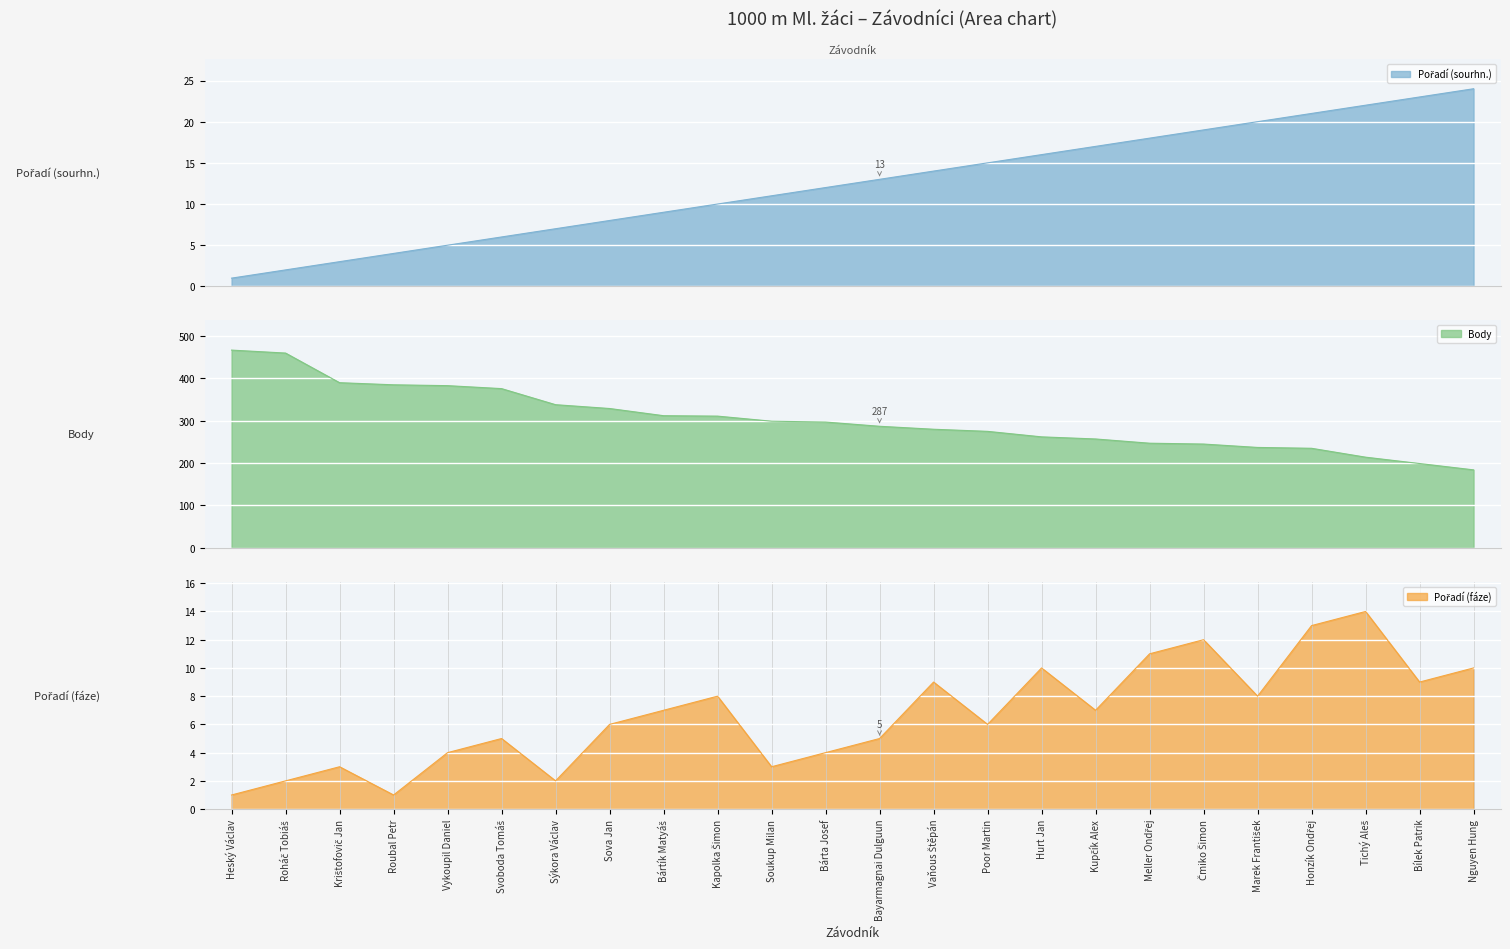

Count the number of categories in the chart.

24